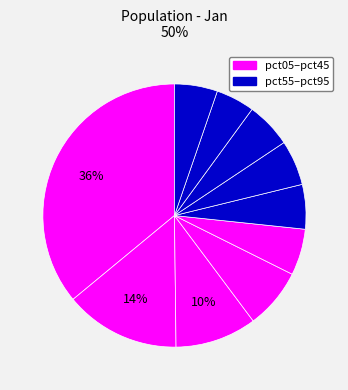

To the nearest percent, what is the average slice percentage?

10%